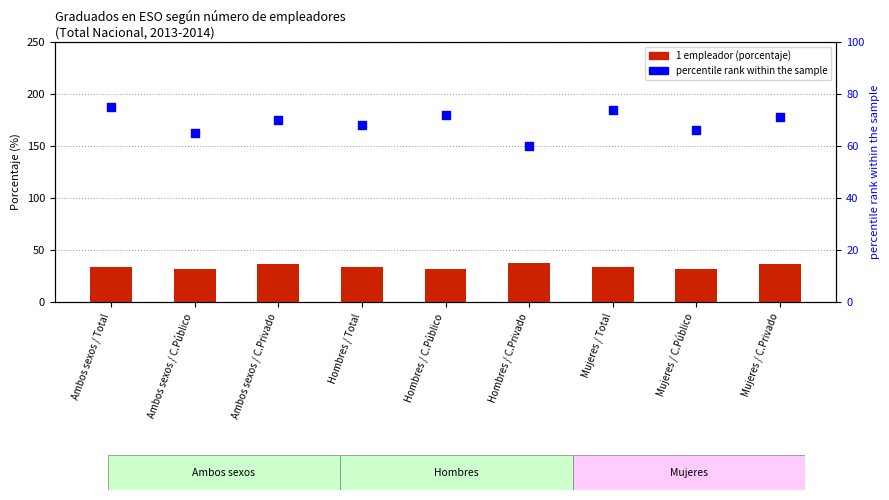

Which series has the largest total across all categories?

percentile rank within the sample